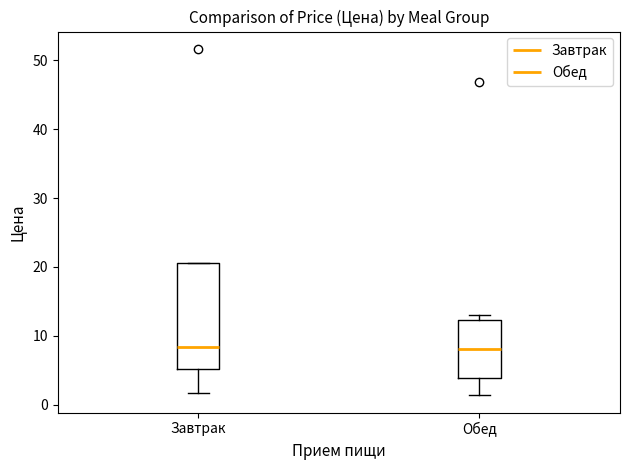

Reading left to right, read every box against the y-axis: the position of its median line, the range the box covers, and the ends of its whiskers. The values are not printed on the chart, so give them approximately, as read against the axis.

Завтрак: median 8, box 5 to 21, whiskers 2 to 21
Обед: median 8, box 4 to 12, whiskers 1 to 13